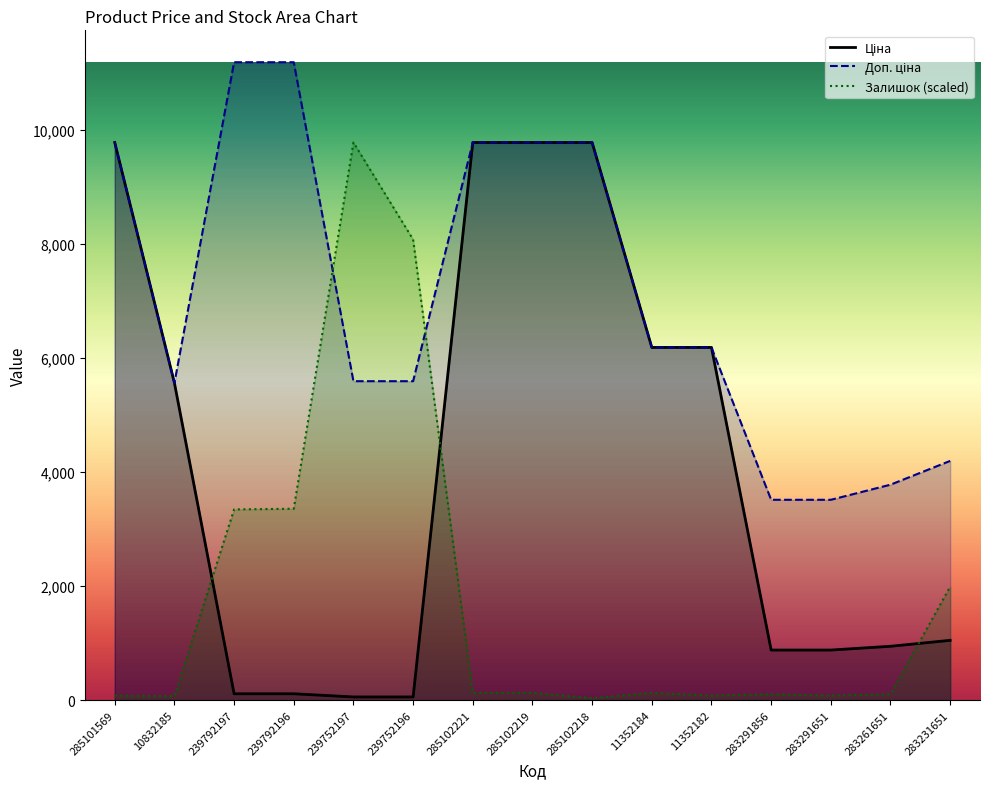

In Доп. ціна, how many points are lower than both neighbors (excluding endpoints)?

1